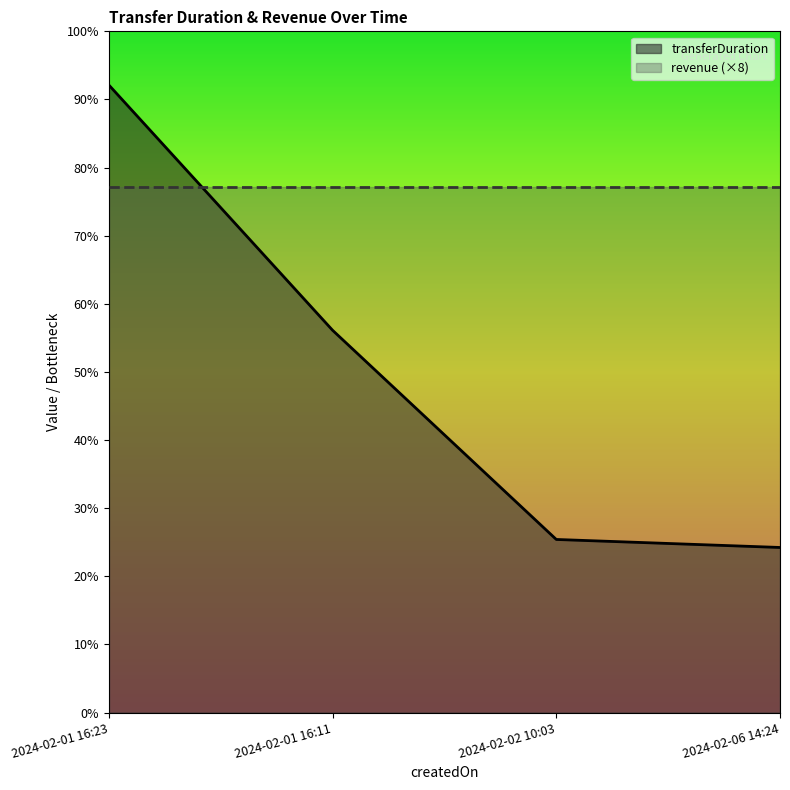

What is the label of the 2nd point from the right?

2024-02-02 10:03